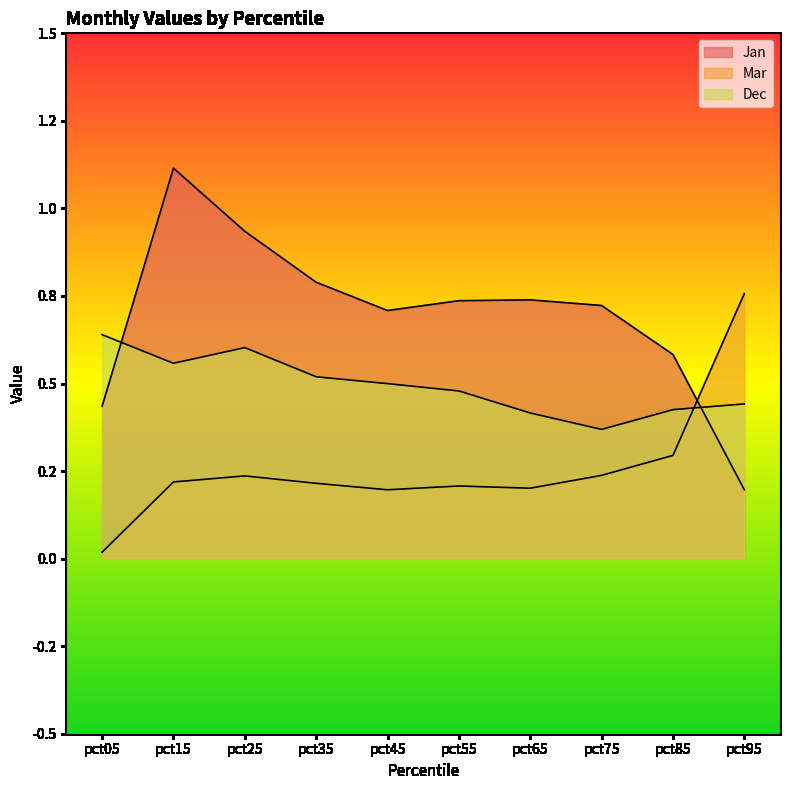

What is the sum of all Jan values?

7.0